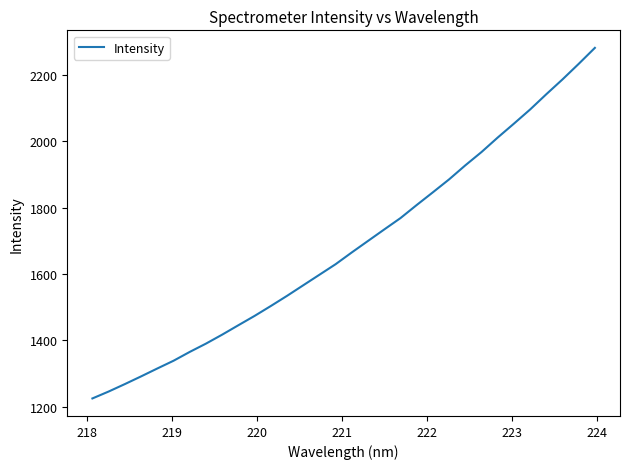

Is this an area chart (filled region under the line)?

No